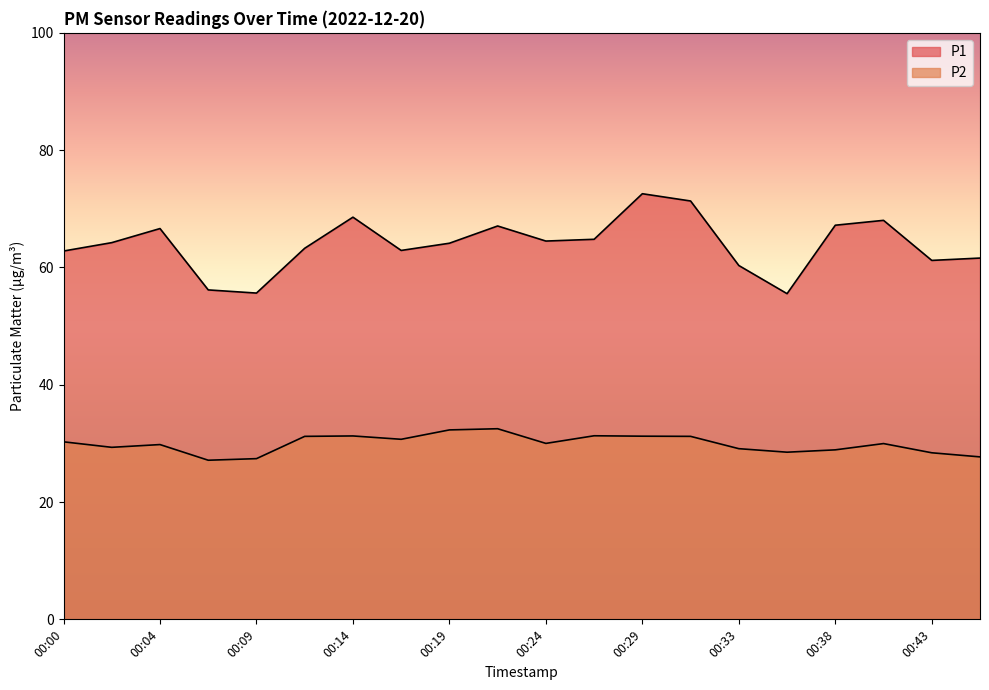

Rank the categories by P2 value from highest to lowest.

00:21, 00:19, 00:26, 00:14, 00:29, 00:12, 00:31, 00:16, 00:00, 00:24, 00:41, 00:04, 00:02, 00:33, 00:38, 00:36, 00:43, 00:46, 00:09, 00:07